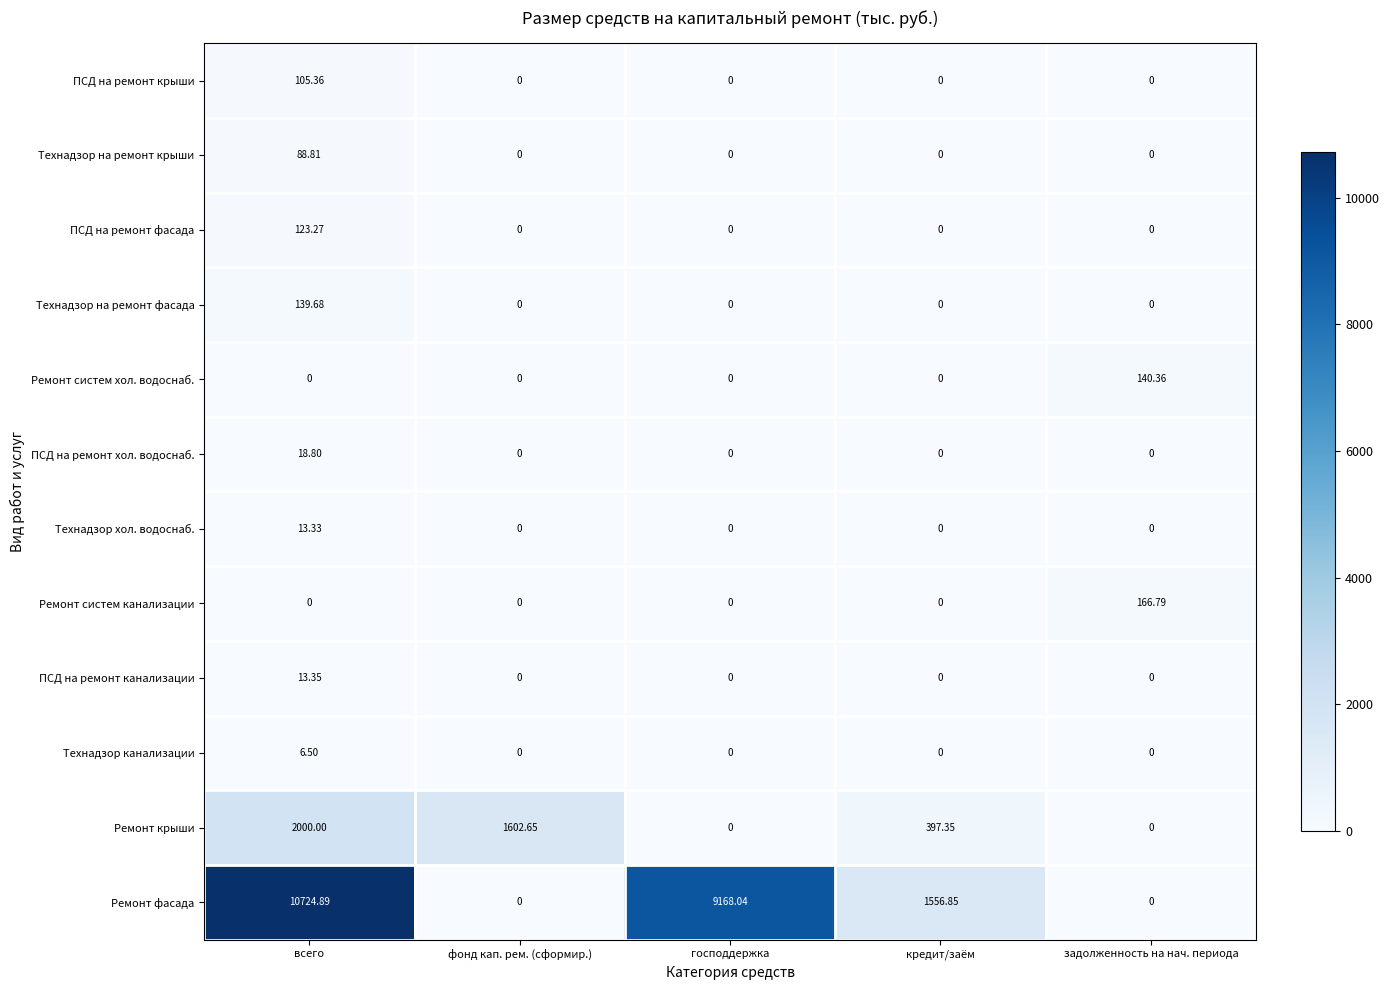

At which category is the sum across all series the highest?

всего